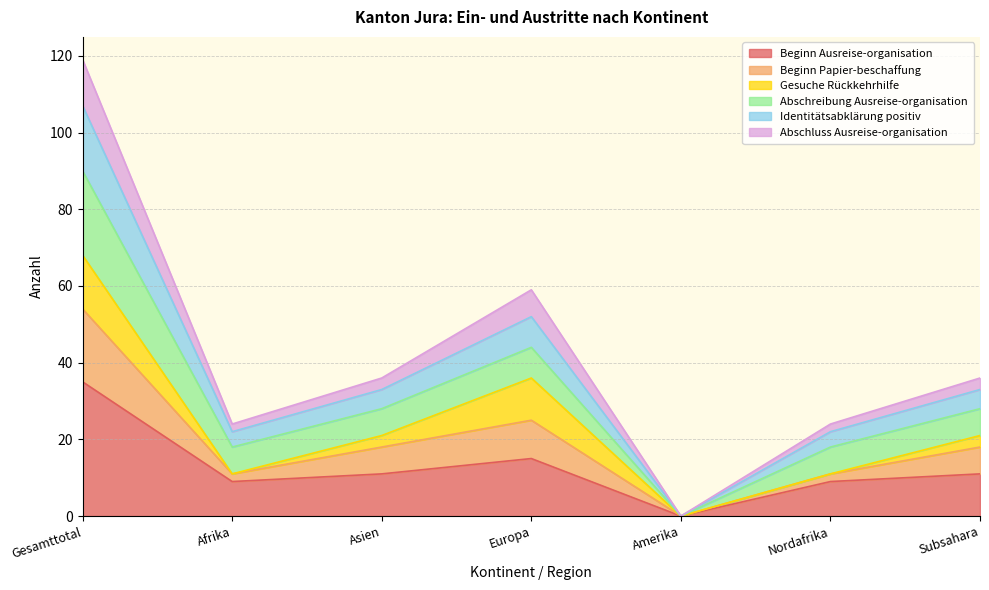

The value of Beginn Ausreise-organisation at Europa is 26. True or false?

False